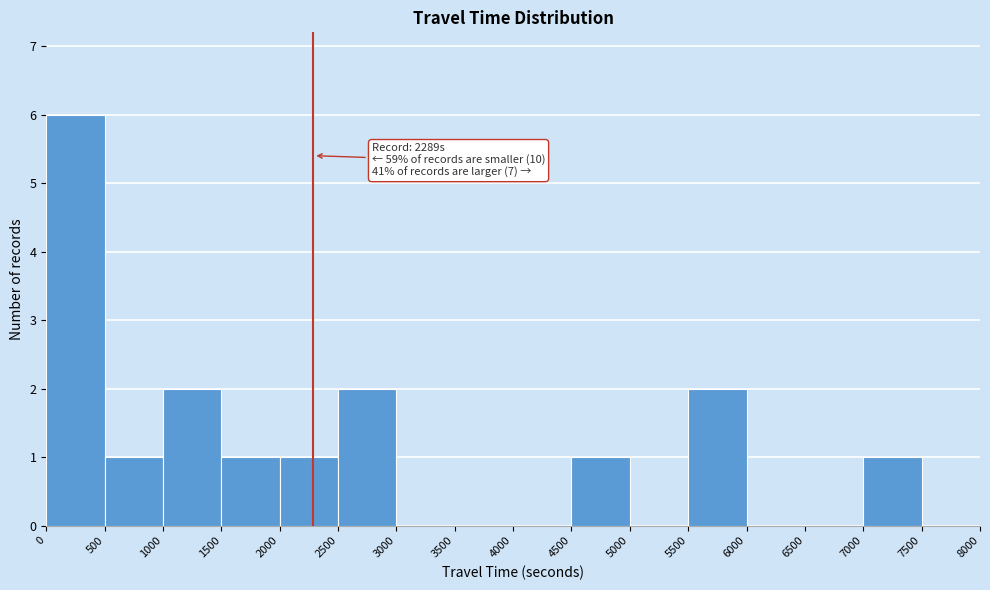

Over which range of the x-axis is the bar tallest?

0 to 500